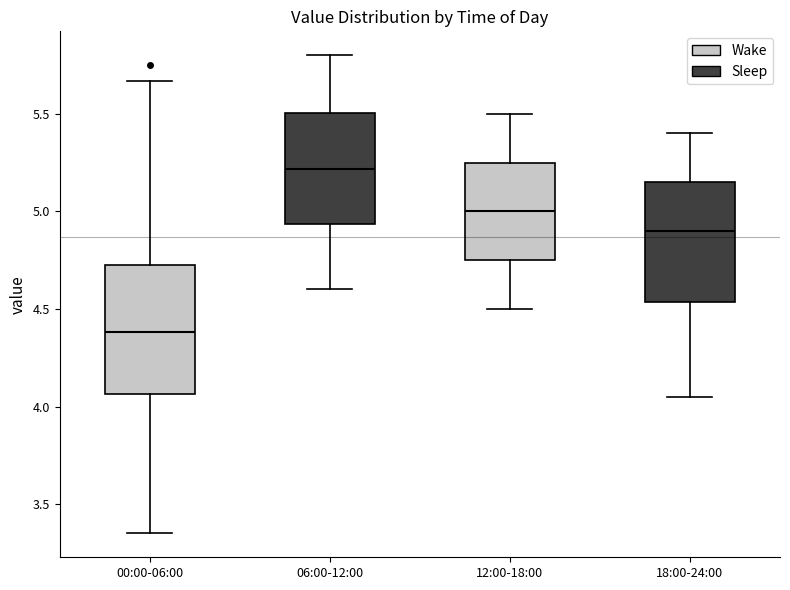

Which box has the lowest median line?

00:00-06:00